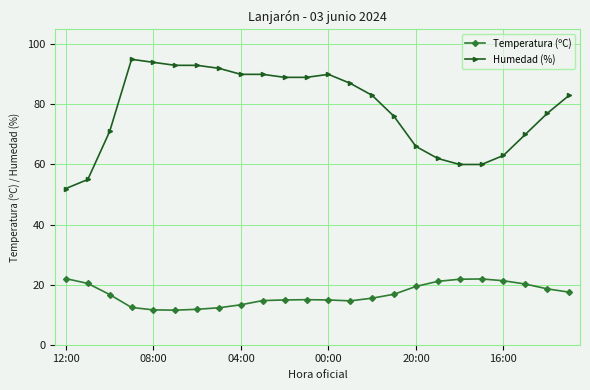

True or false: Humedad (%) and Temperatura (ºC) intersect in this chart.

False